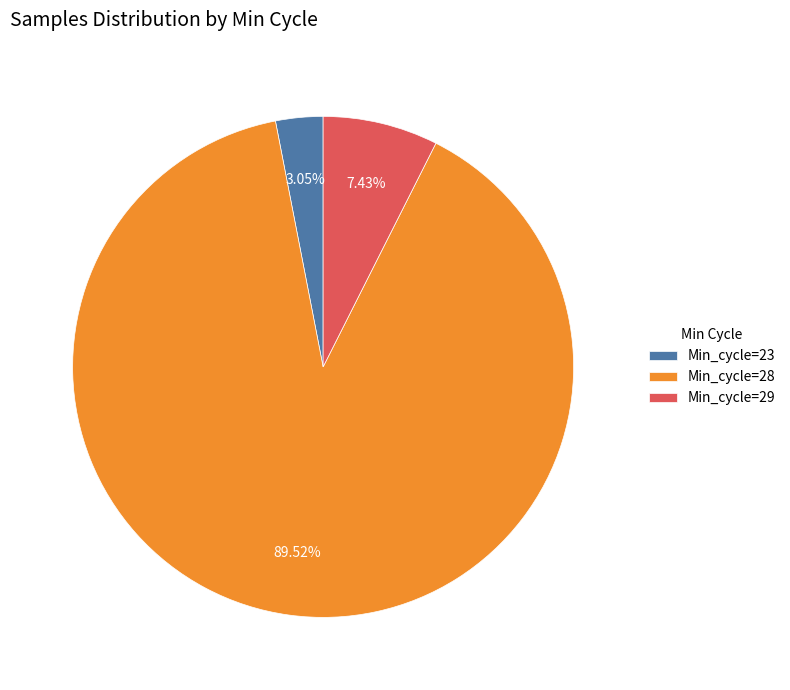

What is the smallest slice in the pie chart?

Min_cycle=23